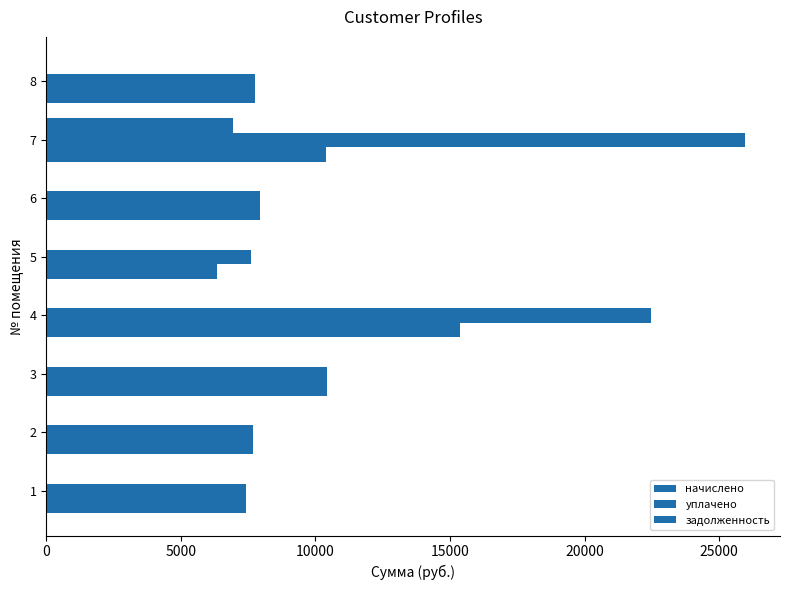

Rank the series by their average value, from highest to lowest.

уплачено, начислено, задолженность